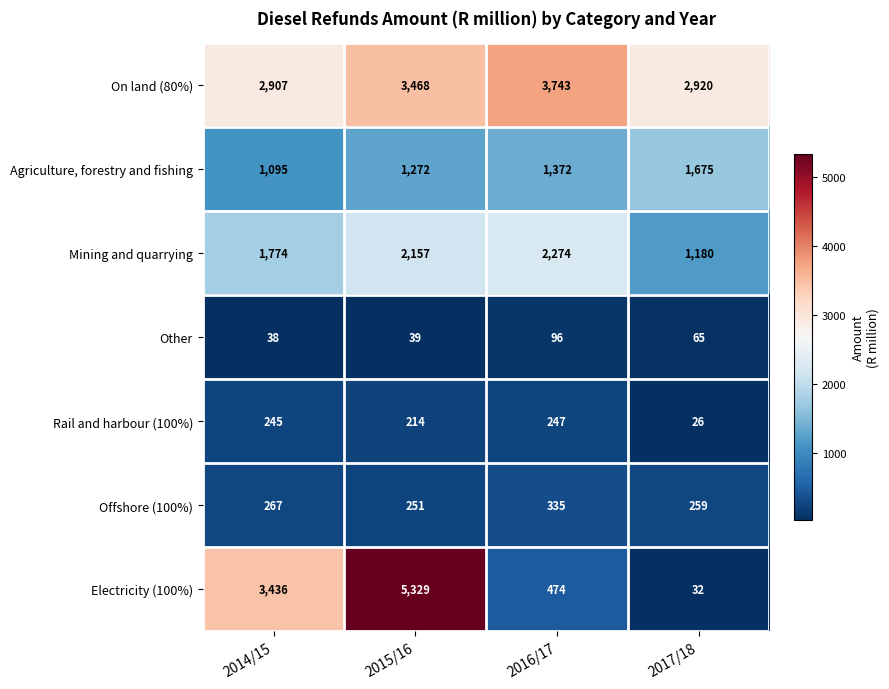

Is it true that Mining and quarrying equals 1180 at 2017/18?

True